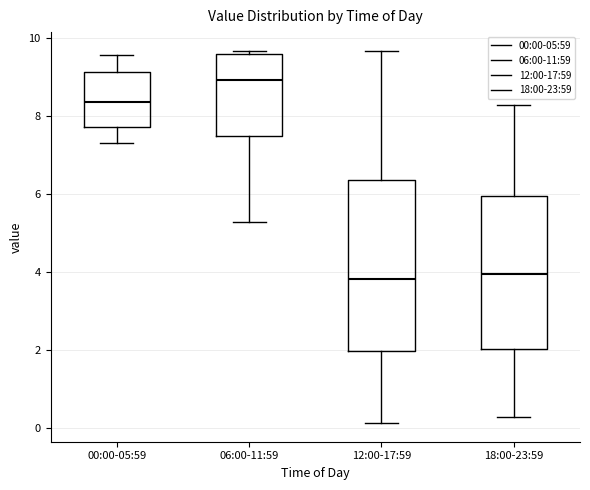

Where does the lower whisker of the box for 06:00-11:59 end on the y-axis? The values are not printed on the chart, so give them approximately, as read against the axis.

5.2